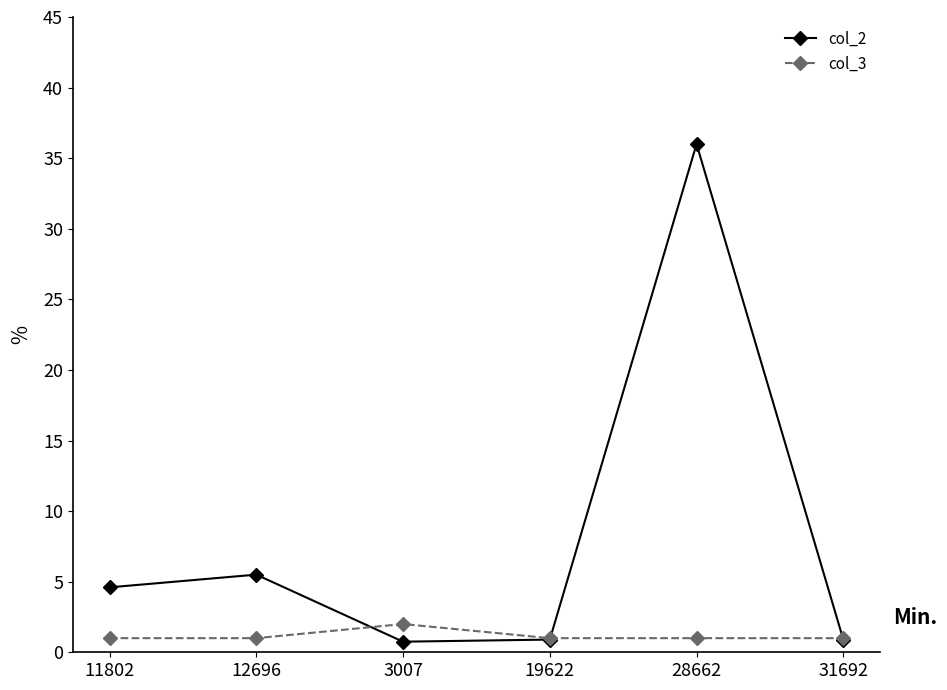

What is the value of the col_3 point at the 2nd from the left?

1.0